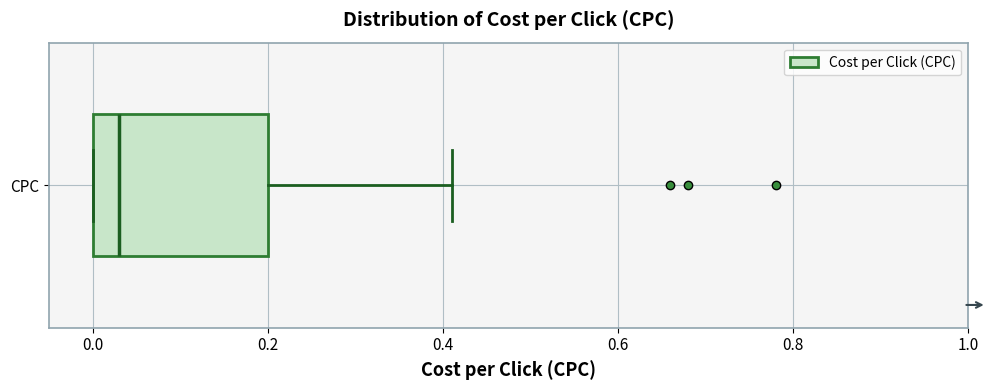

Transcribe this box plot: give where the median line is, the range the box spans, and where the two whiskers end, as read against the x-axis. The values are not printed on the chart, so give them approximately, as read against the axis.

median 0.04, box 0.00 to 0.20, whiskers 0.00 to 0.42